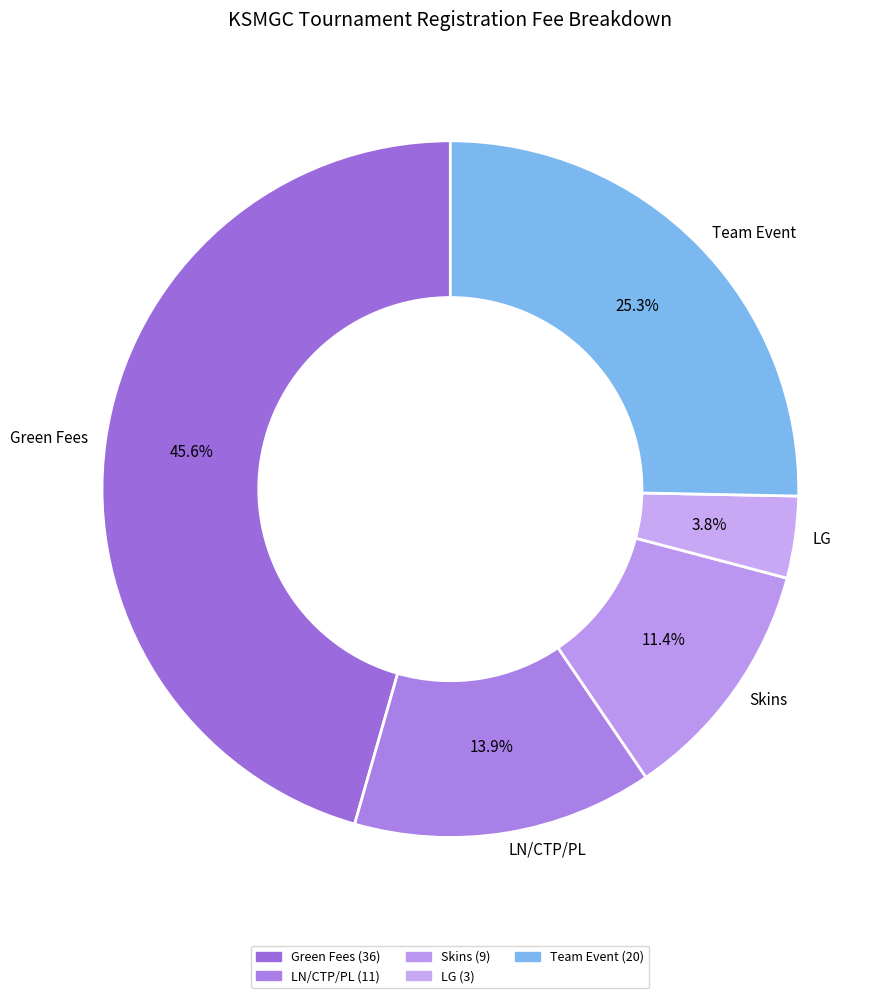

Between LG and LN/CTP/PL, which is larger?

LN/CTP/PL